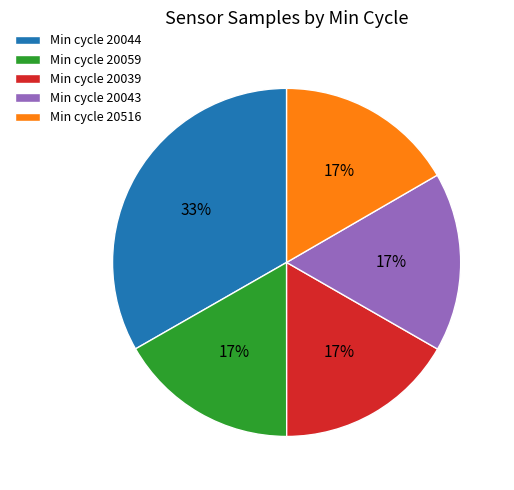

Combined, do Min cycle 20516 and Min cycle 20059 account for over 50%?

No